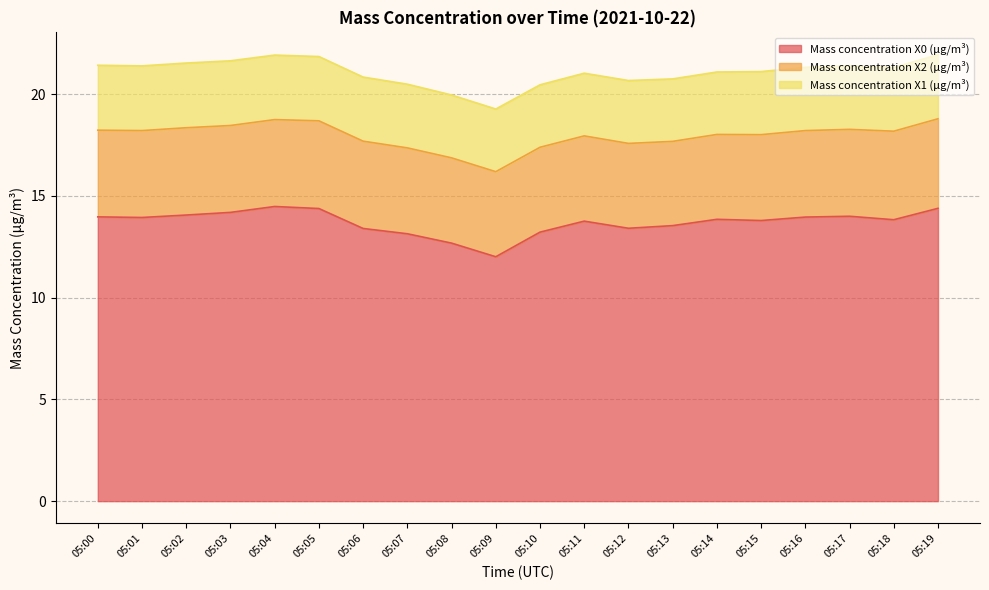

Is the value of Mass concentration X1 (μg/m³) at 05:16 greater than the value of Mass concentration X2 (μg/m³) at 05:10?

No